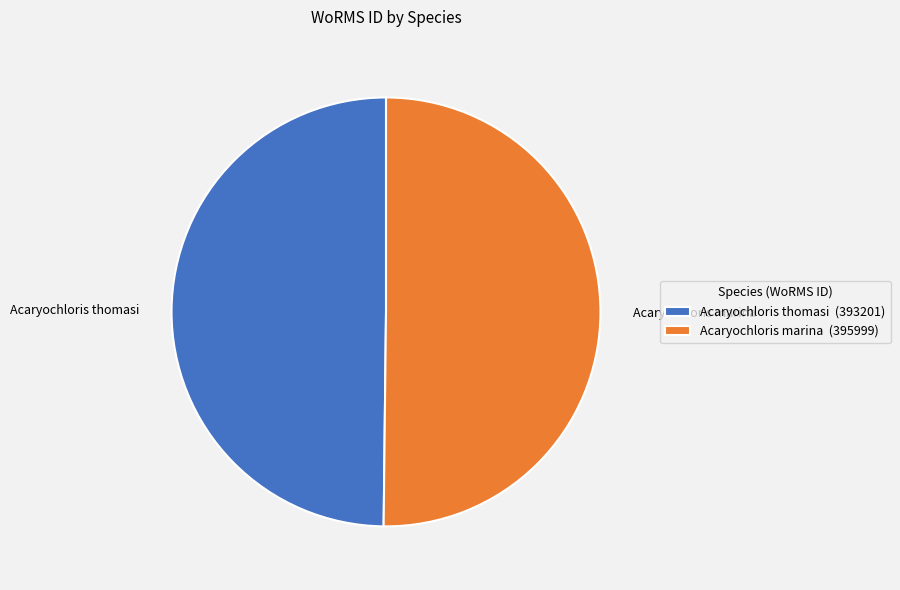

What is the ratio of the value at Acaryochloris marina to the value at Acaryochloris thomasi?

1.0